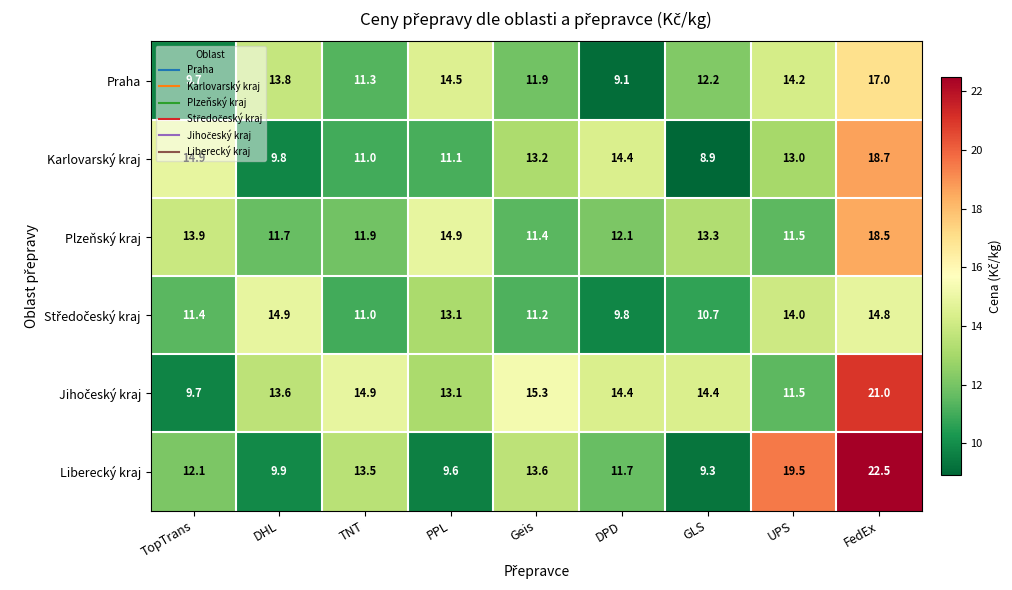

True or false: Praha has a value of 12.2 at GLS.

True